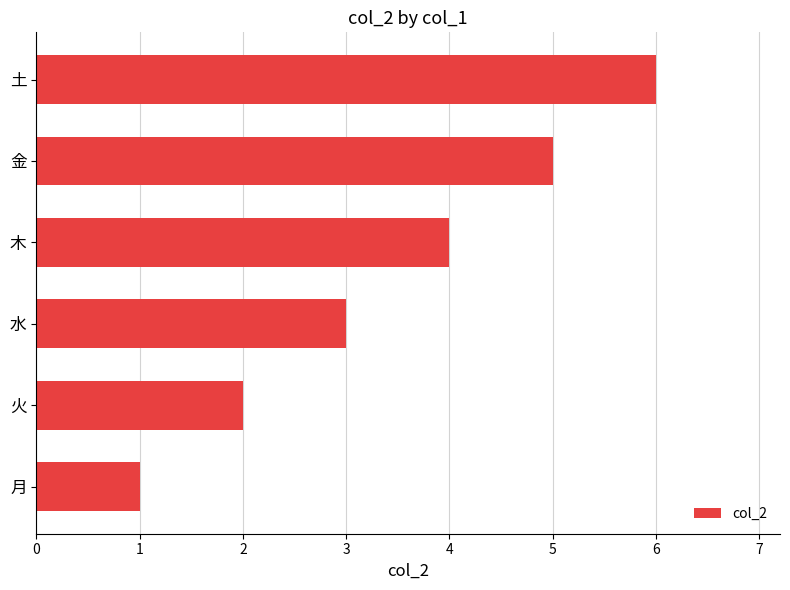

Does the chart contain stacked bars?

No